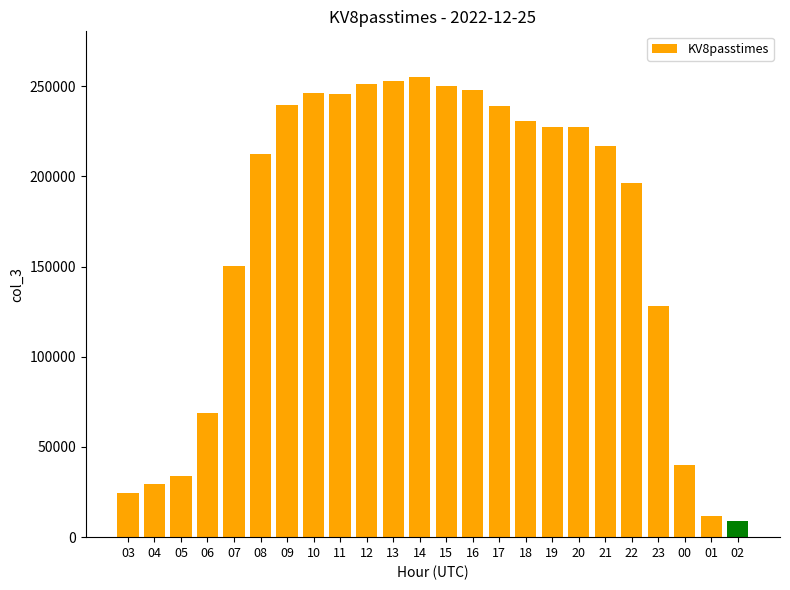

True or false: the data shows 24458 at 03.

True